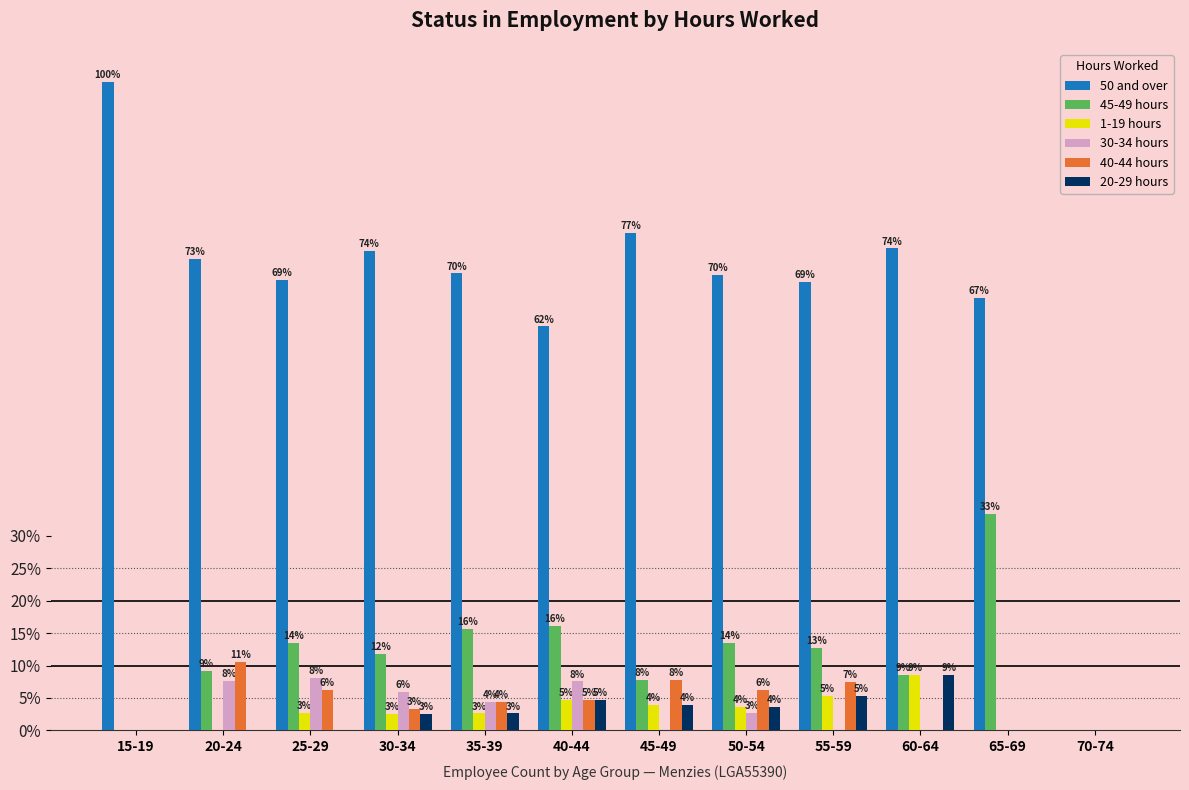

Are the bars grouped side by side (vs. stacked)?

Yes